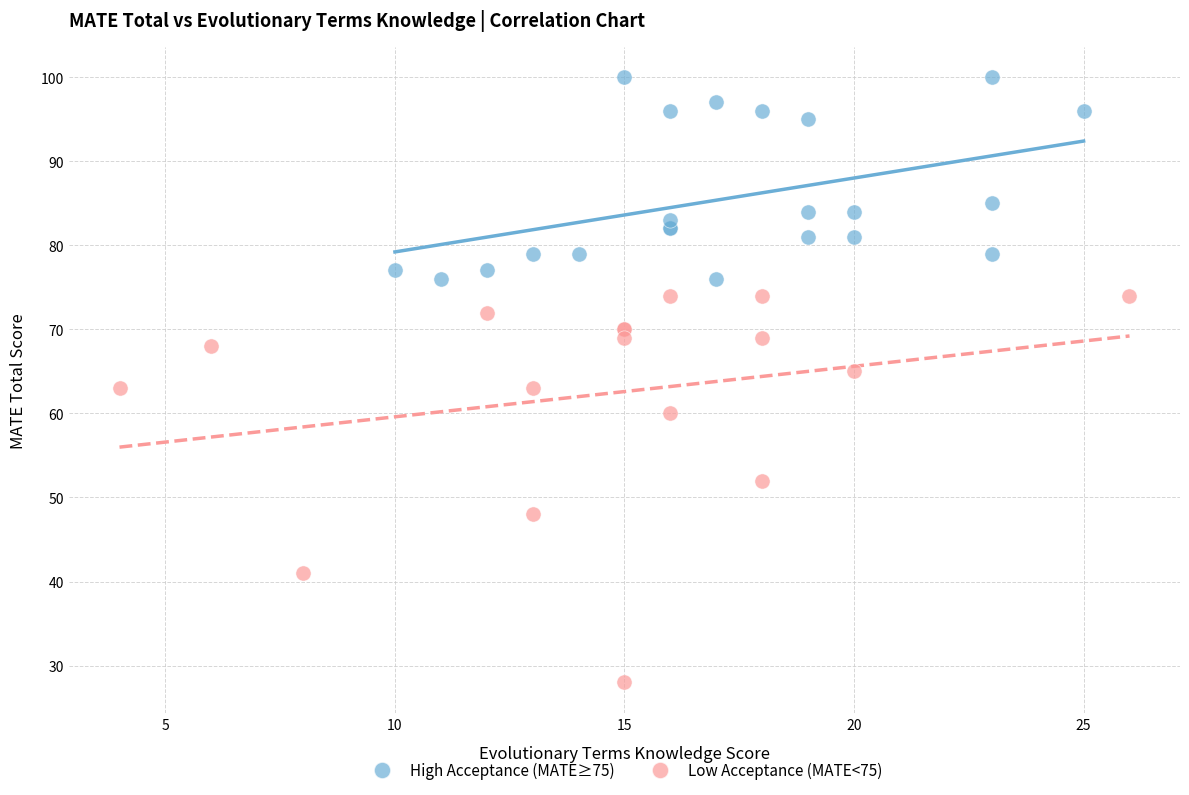

Which series has the widest spread of Y values?

Low Acceptance (MATE<75)